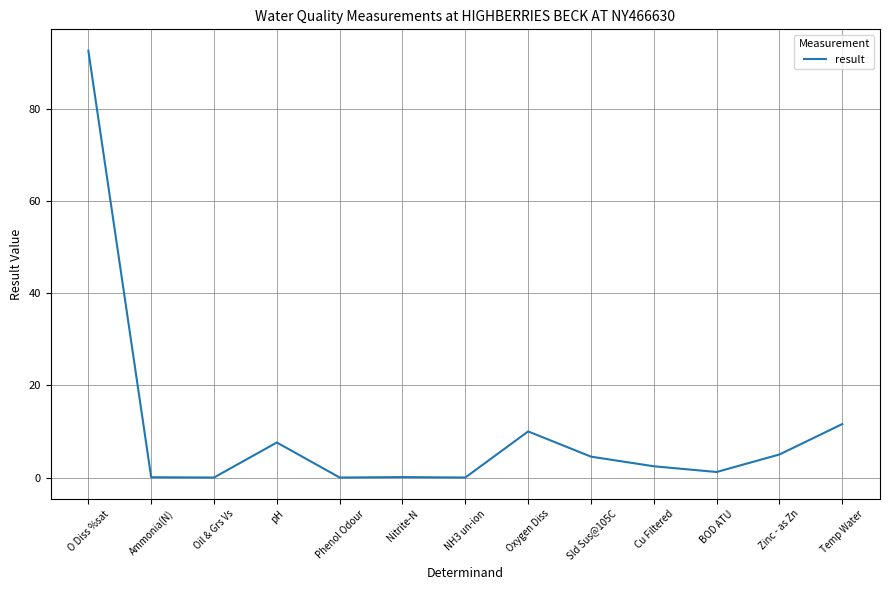

True or false: the data shows 2.4 at Cu Filtered.

True